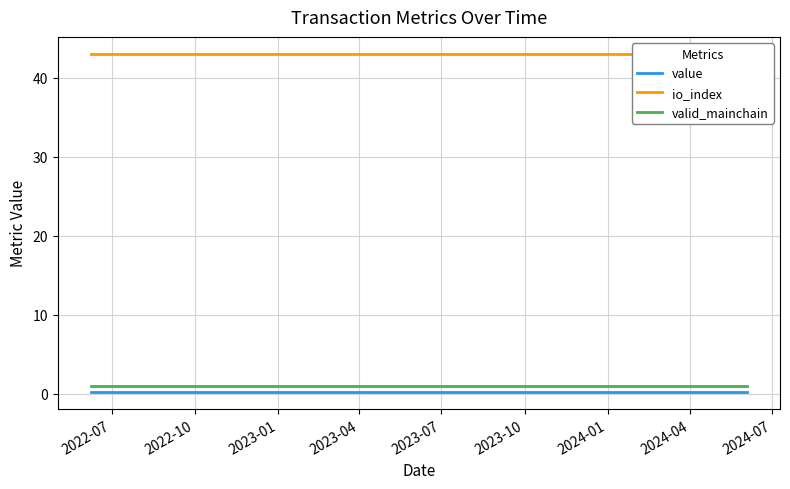

List the series in order of their peak value, highest first.

io_index, valid_mainchain, value